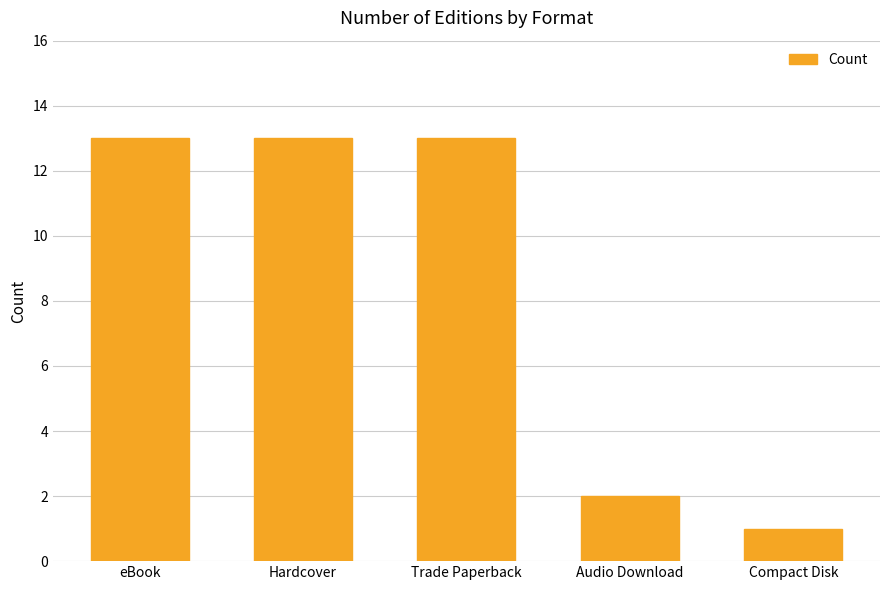

Which has a higher value, Hardcover or Compact Disk?

Hardcover